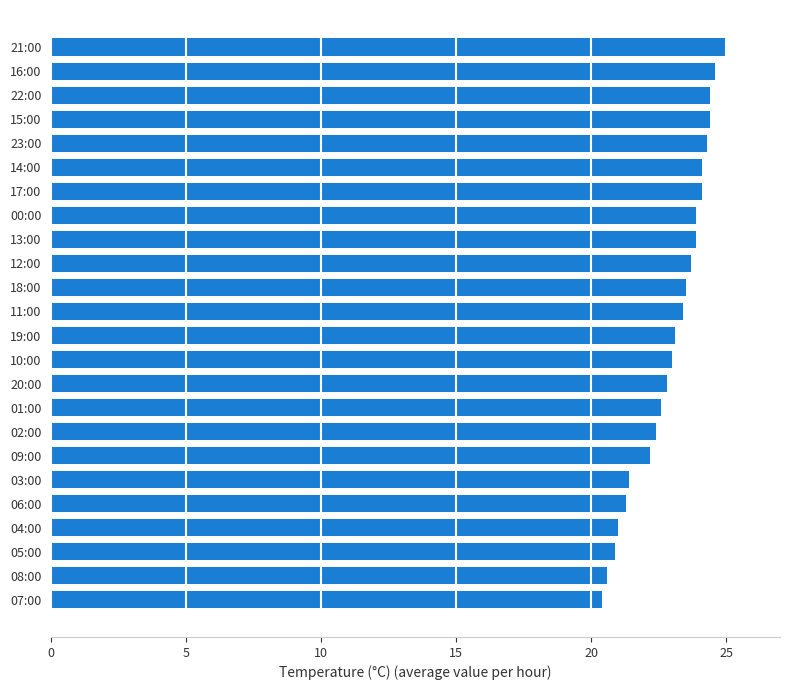

Which has a higher value, 01:00 or 23:00?

23:00